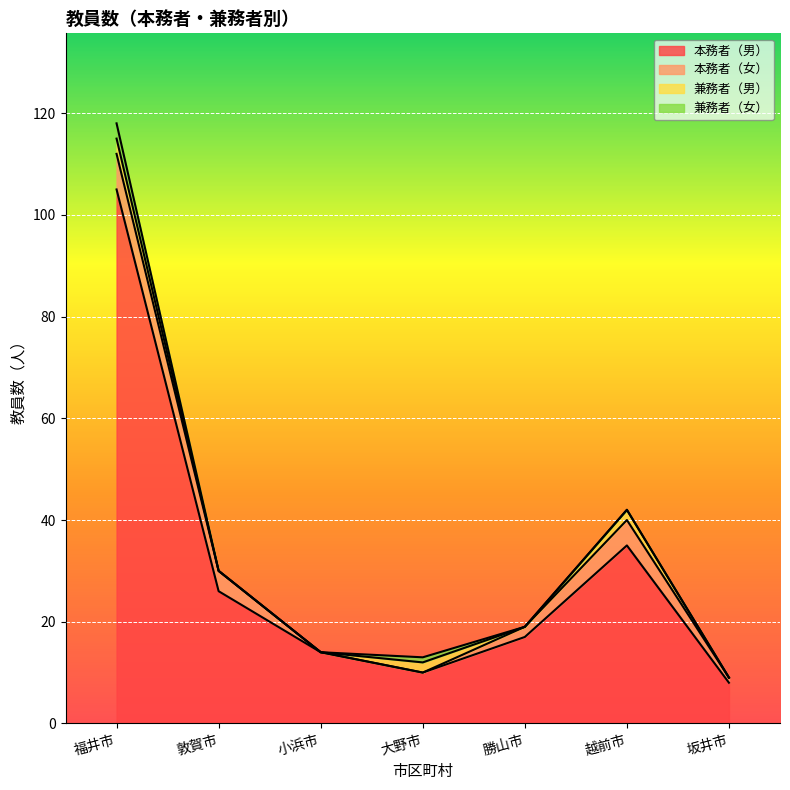

At how many categories does at least one series exceed 58?

1